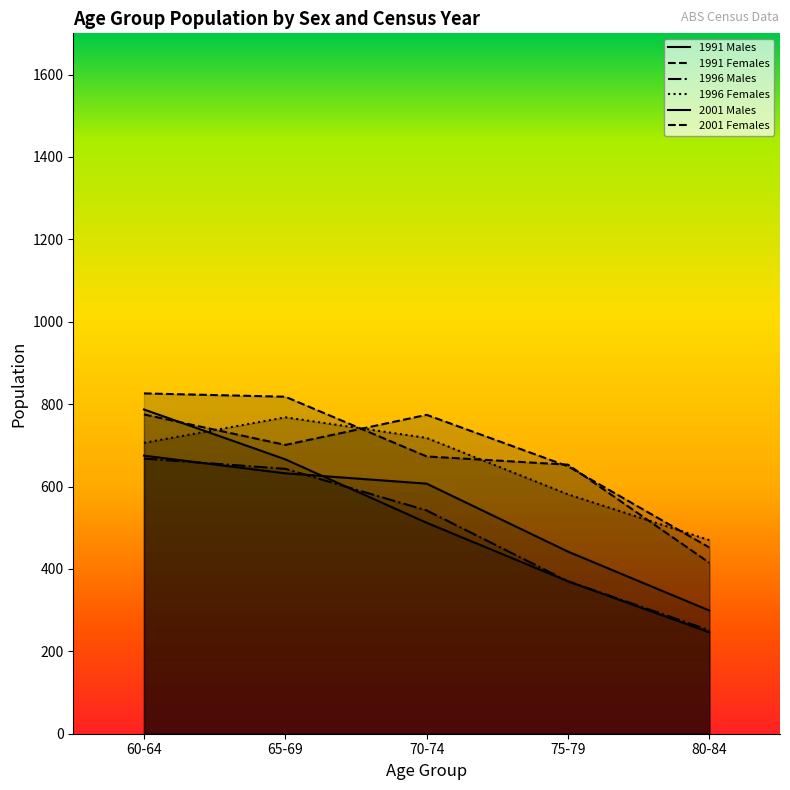

Which series changed the most between 65-69 and 75-79?

1991 Males